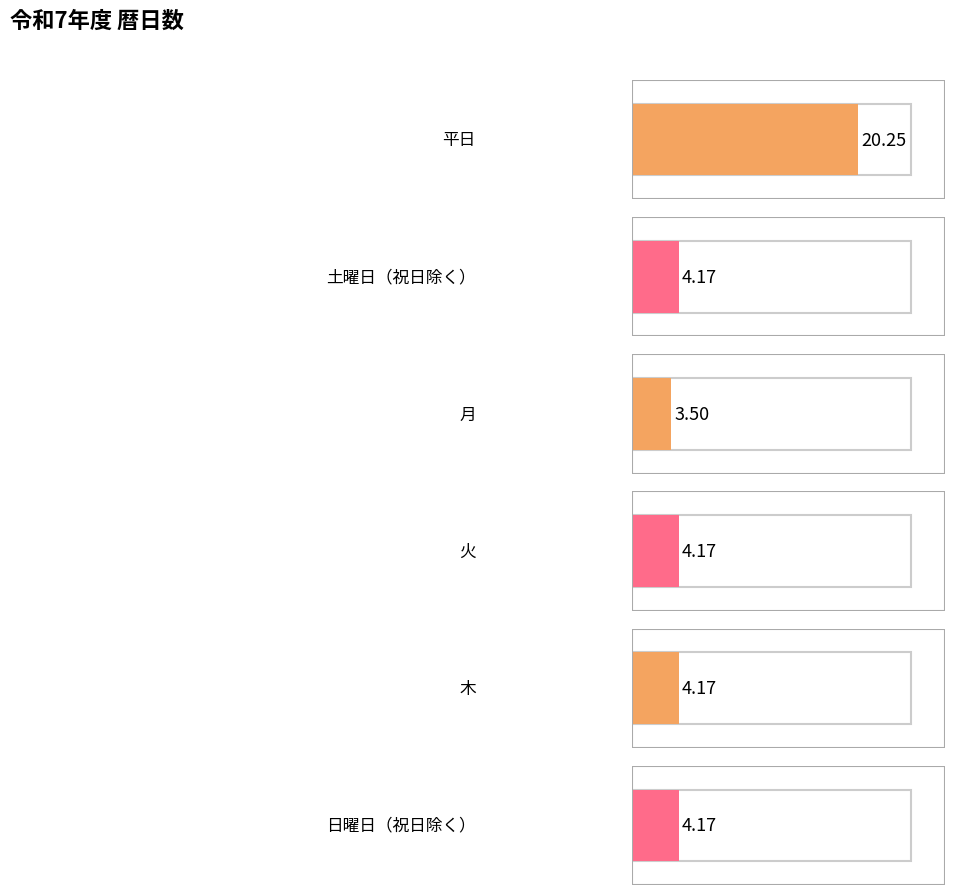

What are all the series names shown in the legend?

平日, 土曜日（祝日除く）, 月, 火, 木, 日曜日（祝日除く）